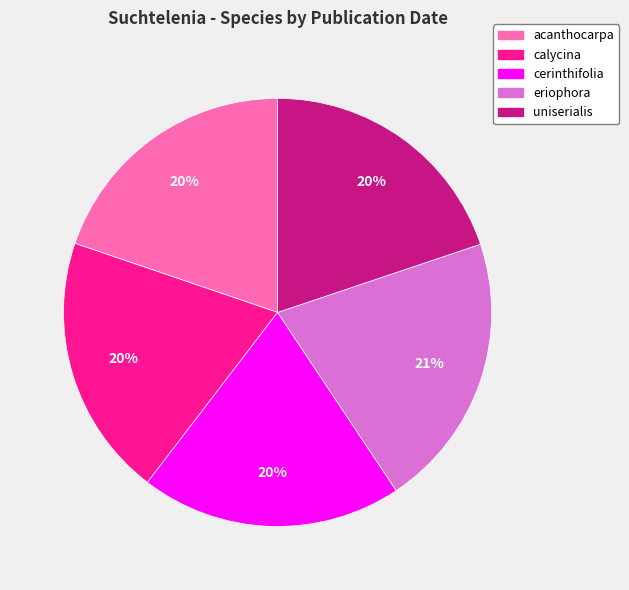

To the nearest percent, what is the combined percentage of cerinthifolia and calycina?

40%